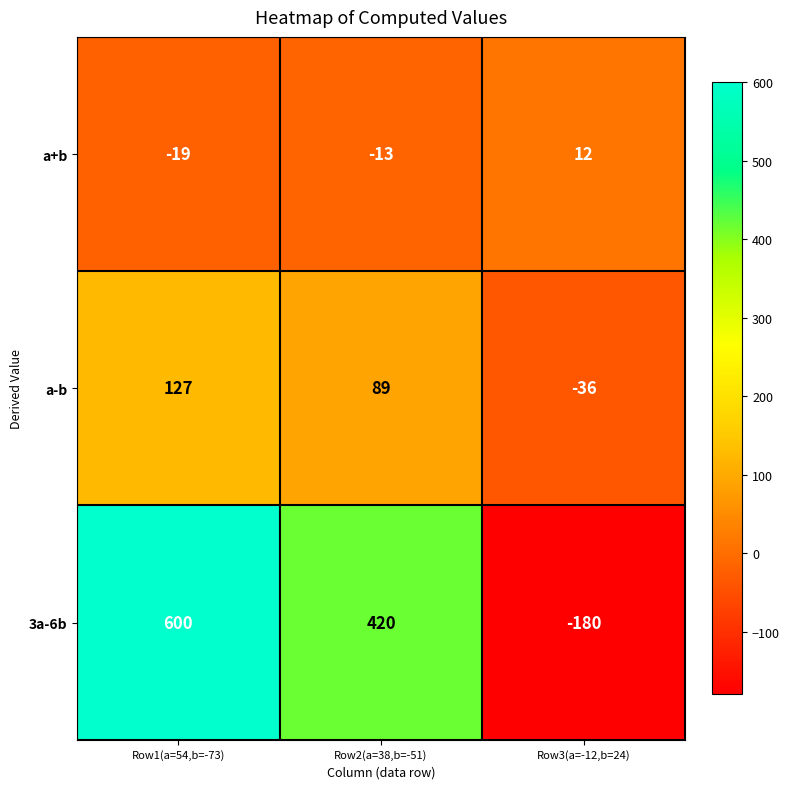

What is the spread (max minus min) of values at Row2(a=38,b=-51)?

433